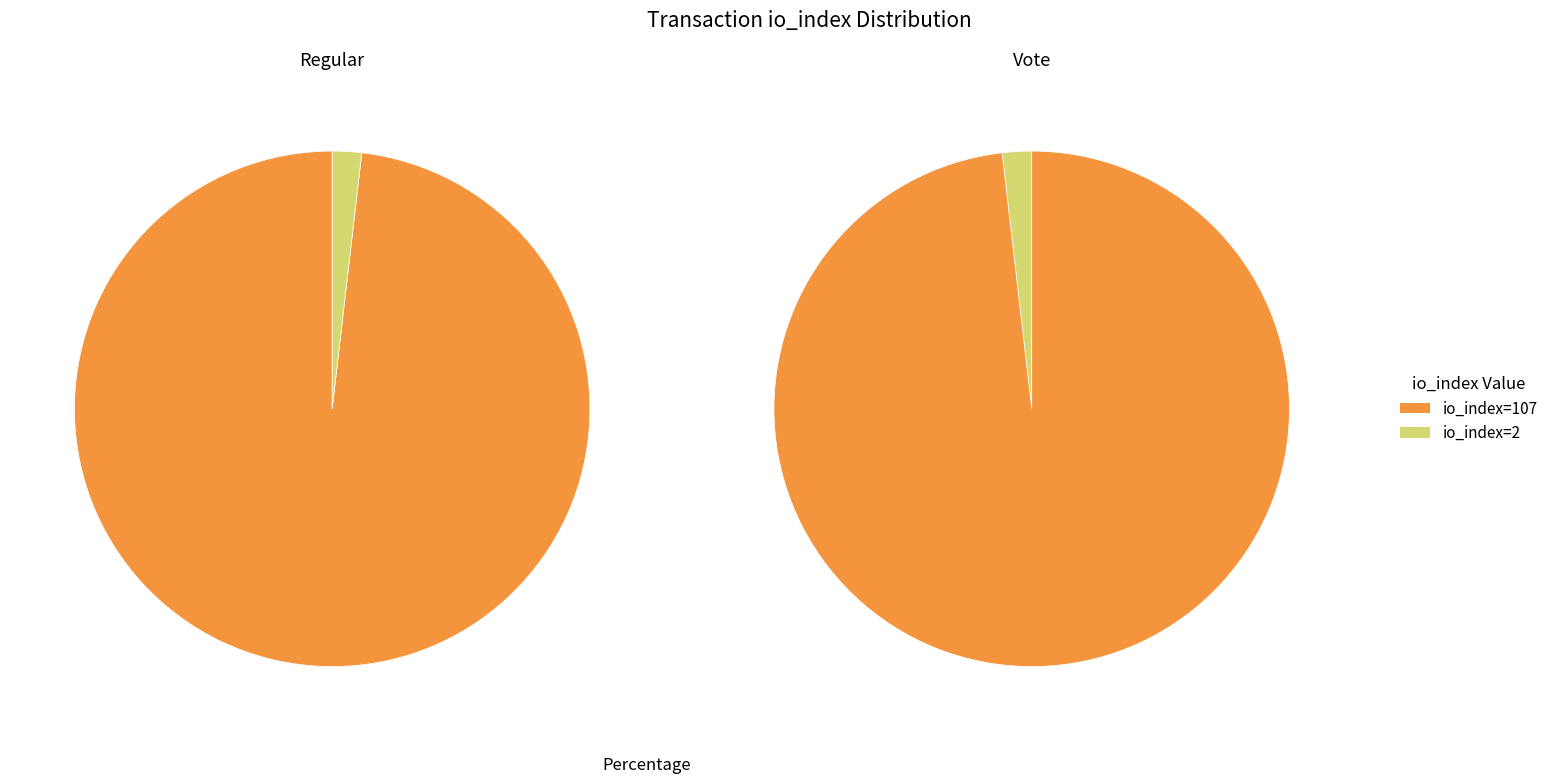

To the nearest percent, what is the average slice percentage?

50%